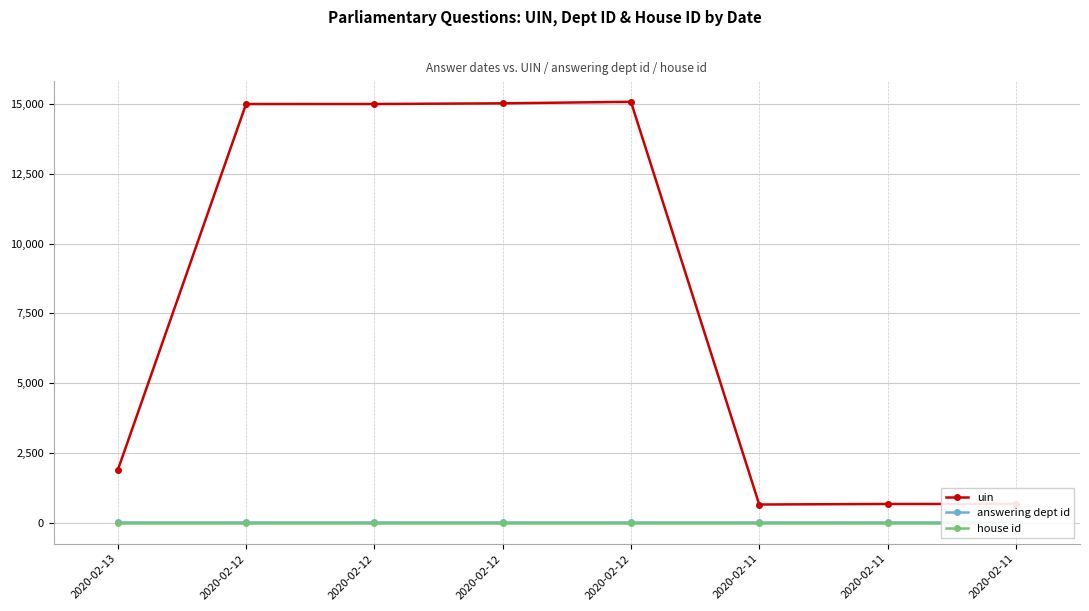

What are all the series names shown in the legend?

uin, answering dept id, house id